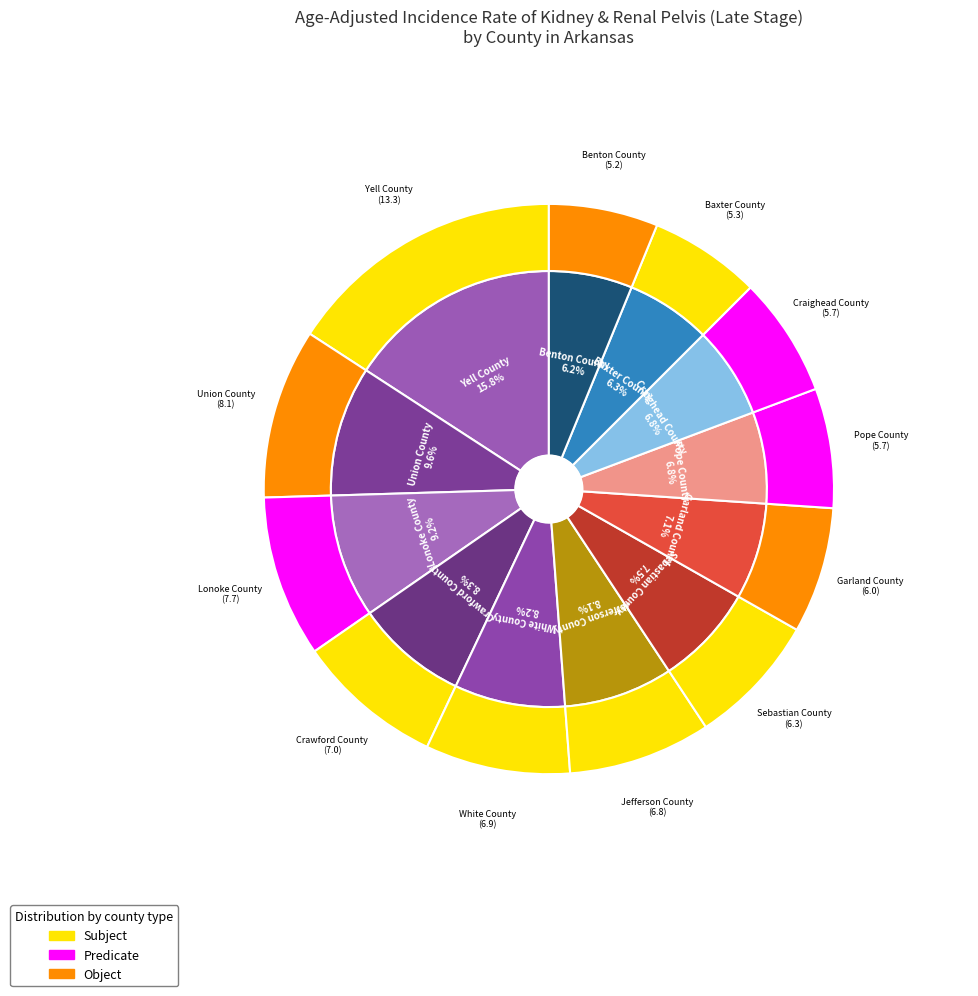

True or false: Union County accounts for 10% of the total.

True